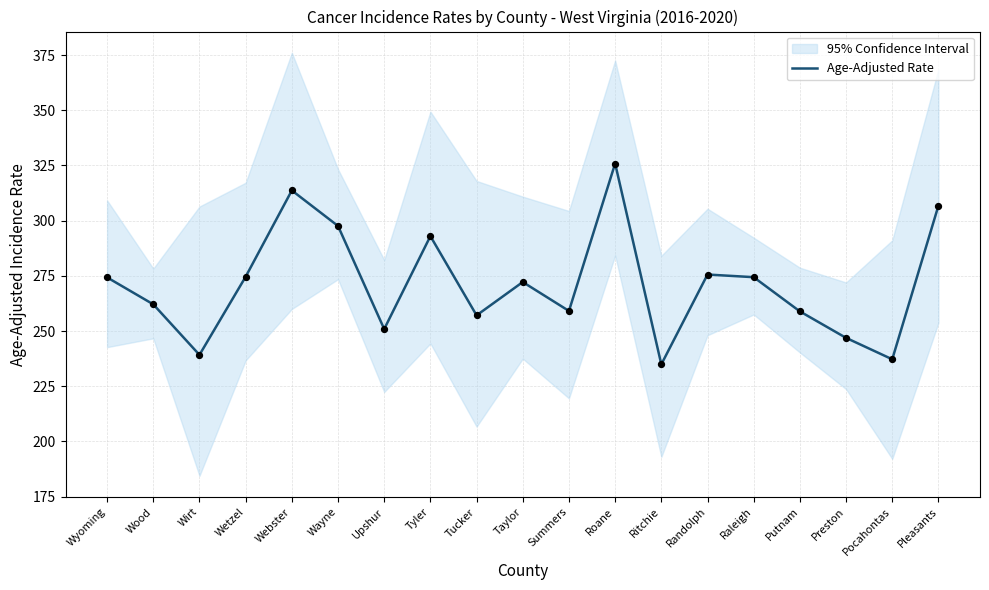

What is the change in value from Wetzel to Pleasants?

+32.2